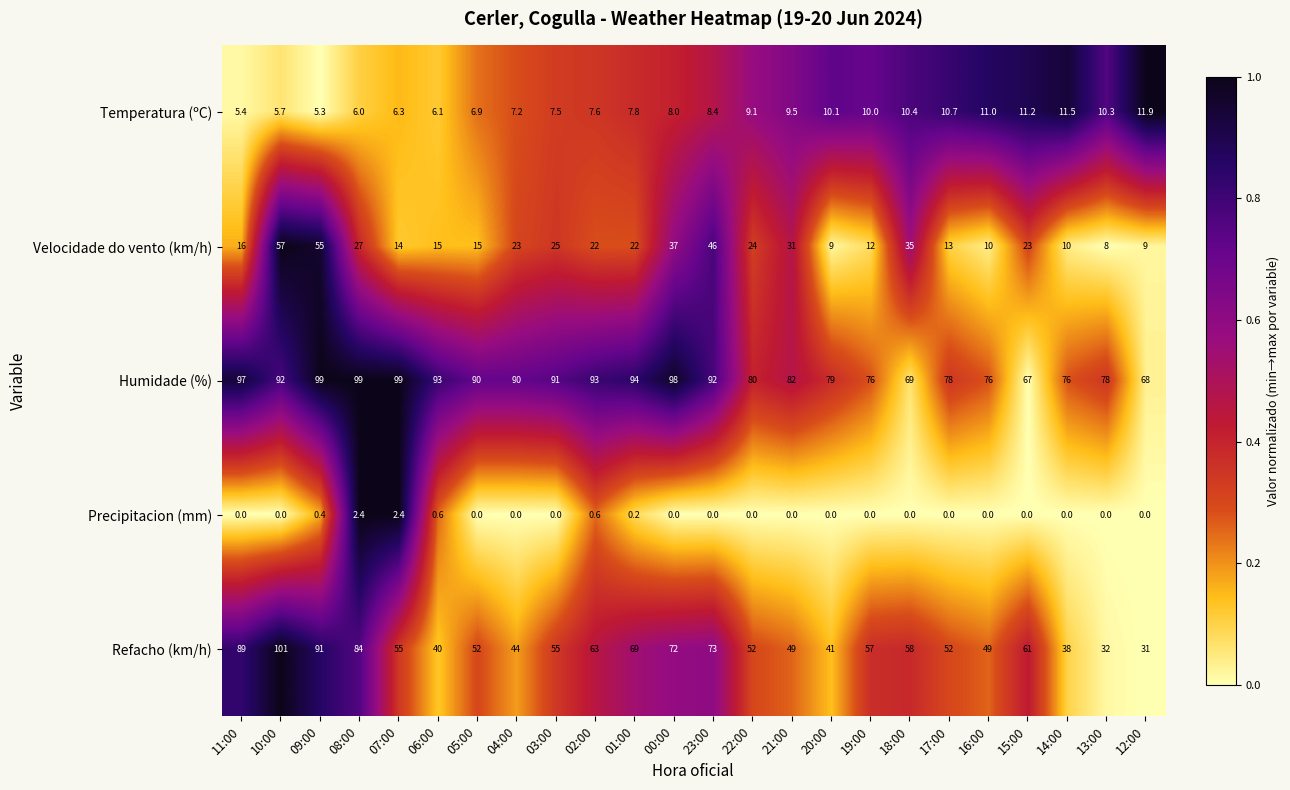

At how many categories does at least one series exceed 0?

24